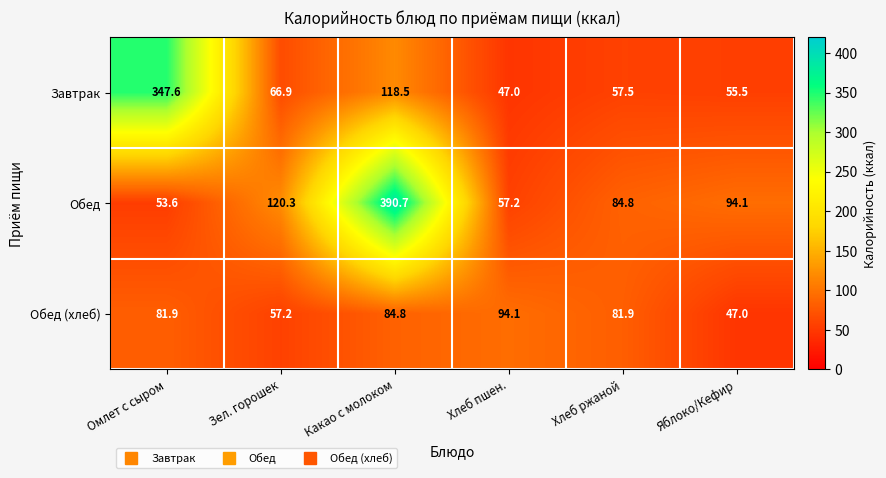

Rank the series at Какао с молоком from highest to lowest value.

Обед, Завтрак, Обед (хлеб)